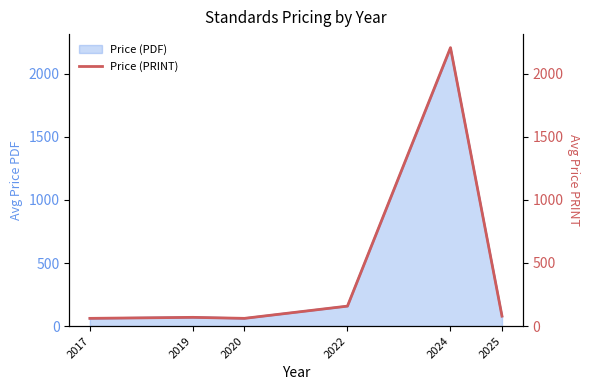

At which label is Price (PDF) closest to 1133?

2022